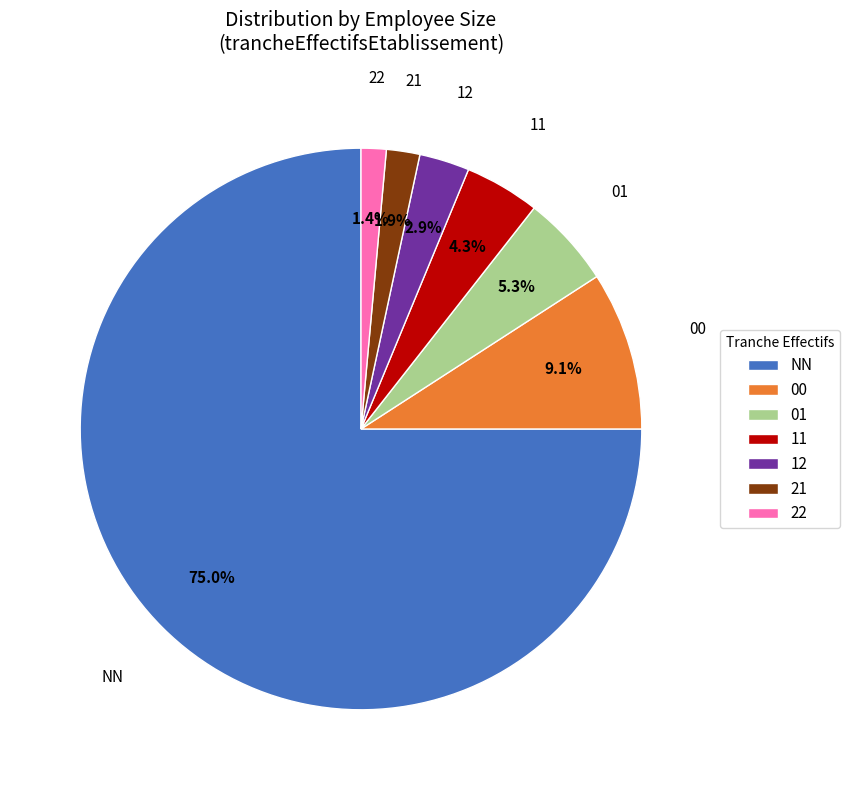

Approximately how many times larger is the value at 00 compared to 11?

2.1